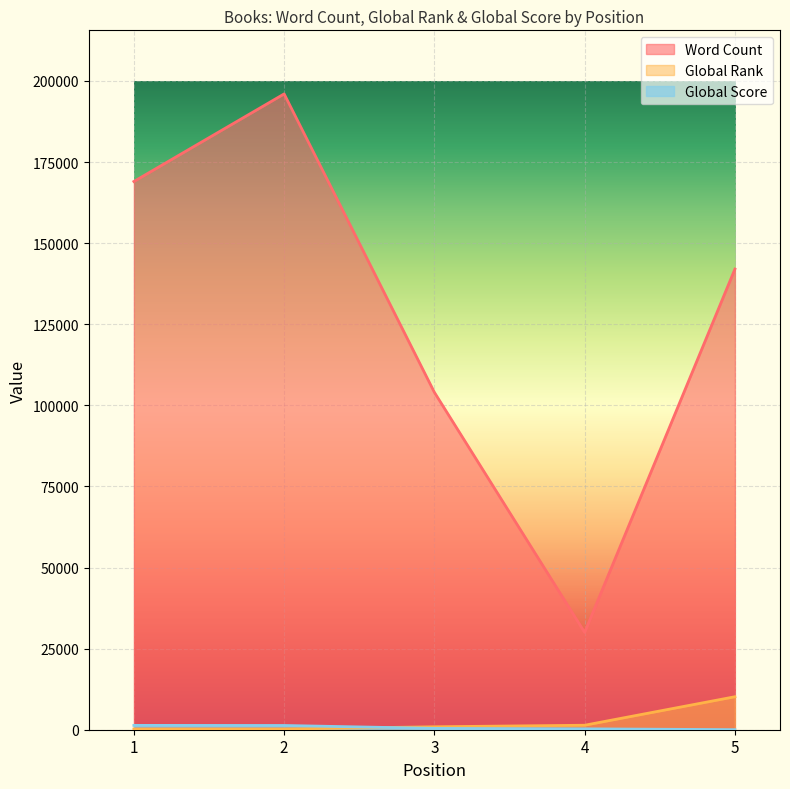

How many lines are shown in the chart?

3